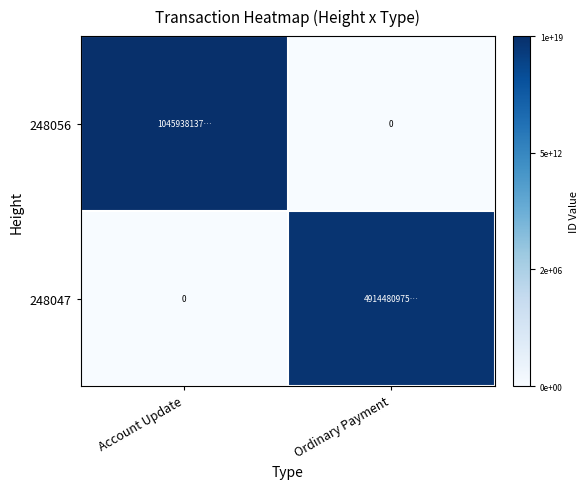

Which series has the widest spread of values?

248056